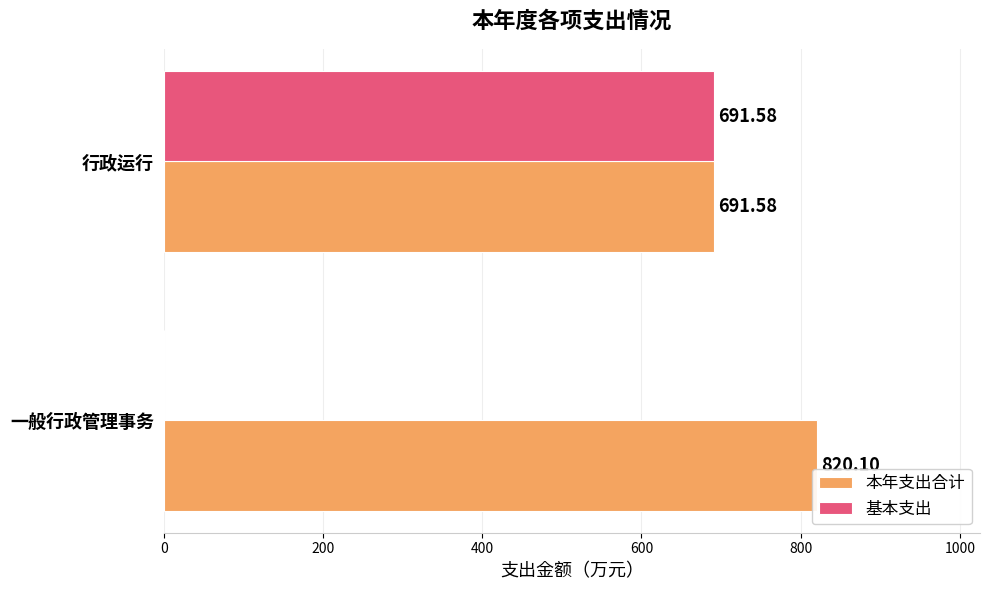

Which label corresponds to the largest value in the chart?

一般行政管理事务